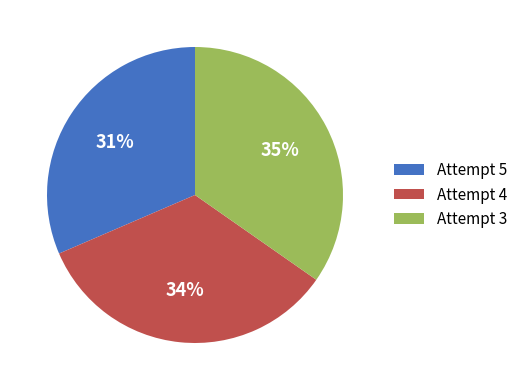

Is there a majority slice in this chart?

No